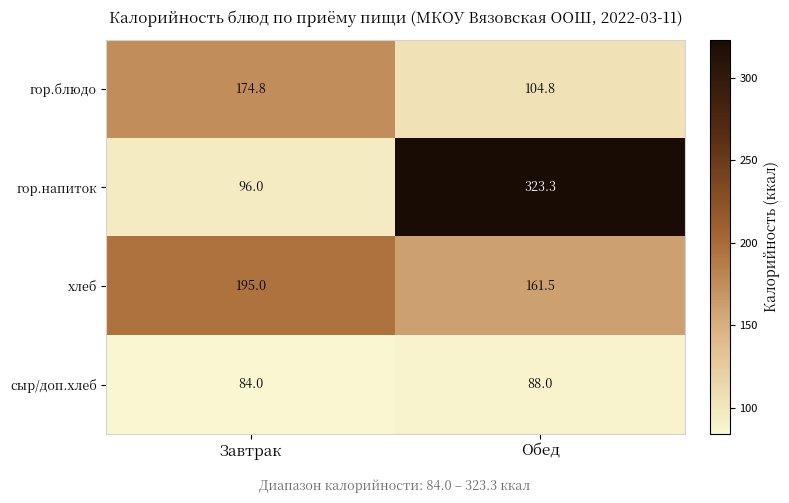

Count the number of data series in this chart.

4